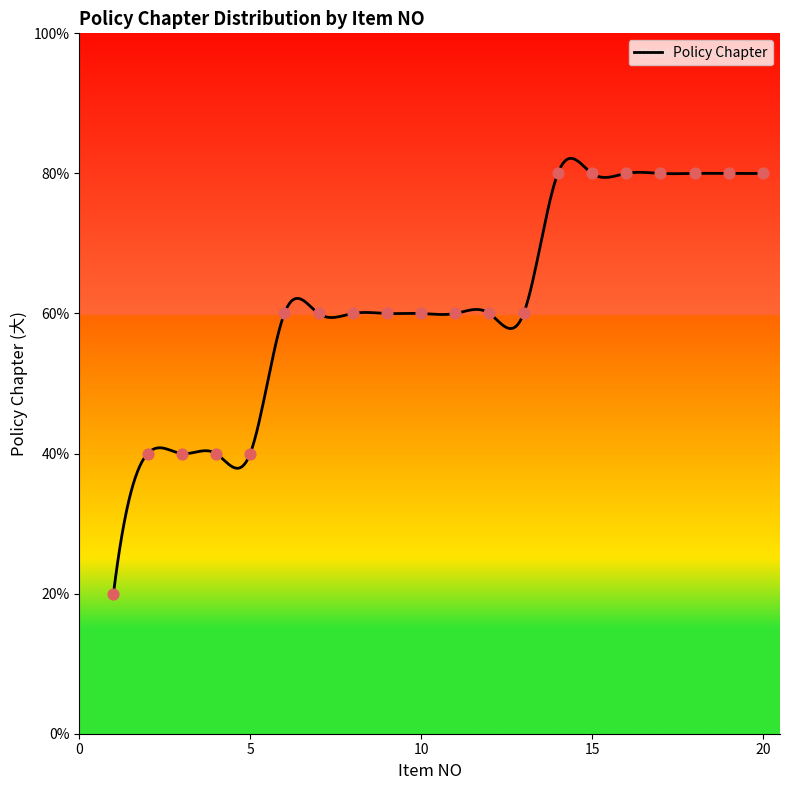

Which has a higher value, 1 or 19?

19